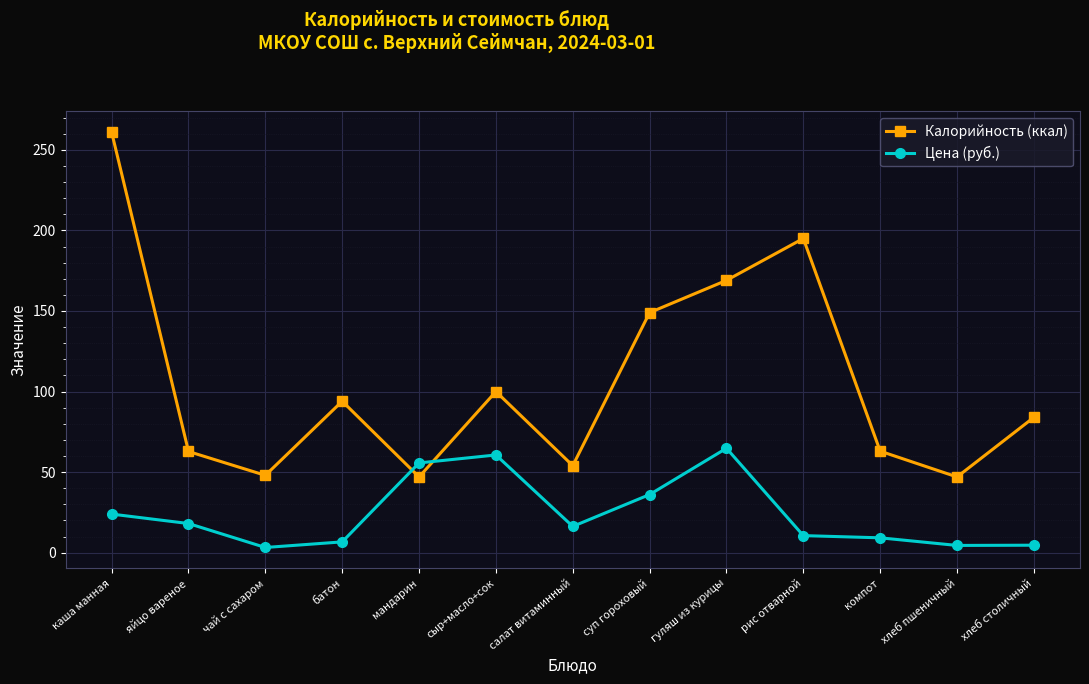

What is the maximum value for Калорийность (ккал)?

261.0